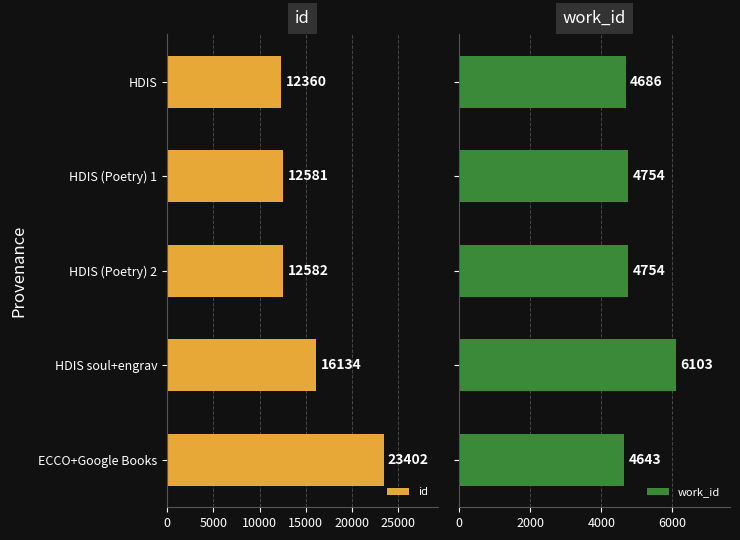

At how many categories does at least one series exceed 6320?

5